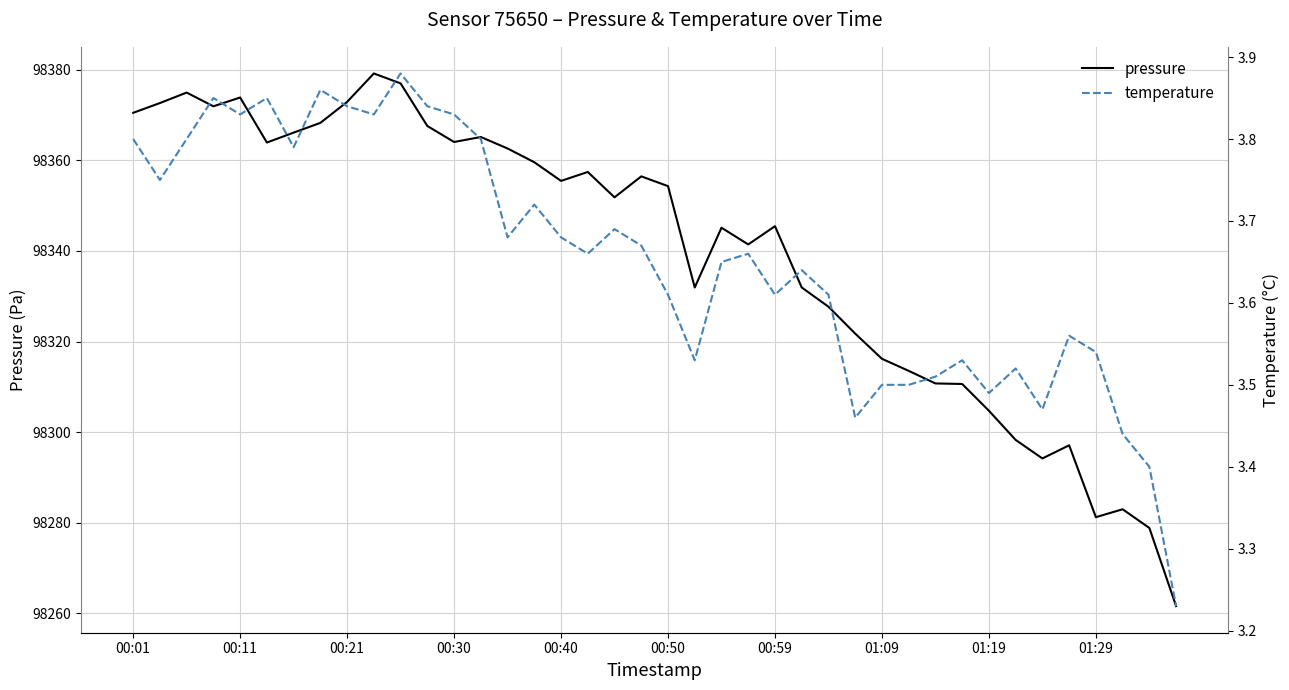

How many data points does each series have?

40